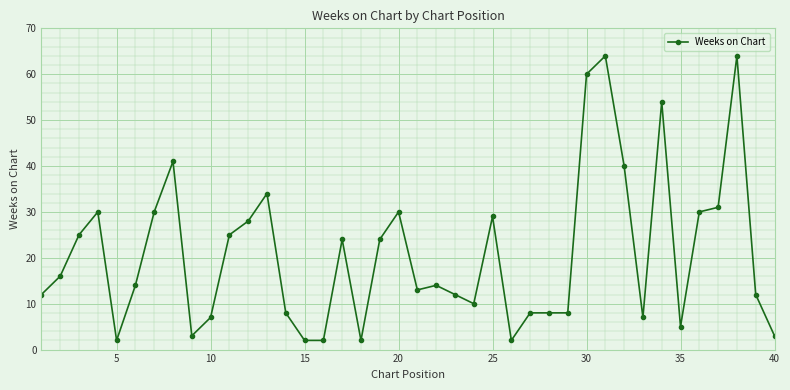

What is the greatest value displayed?

64